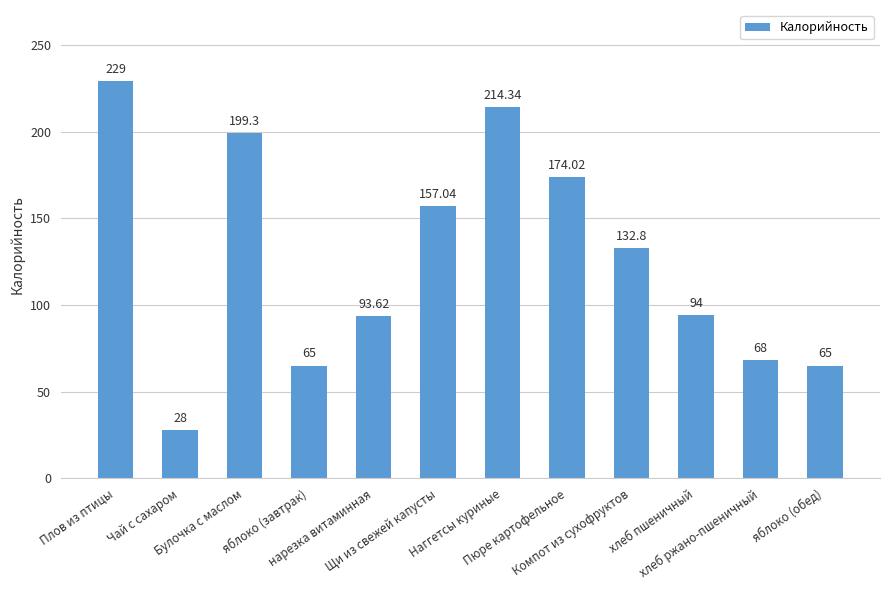

Which has a higher value, Наггетсы куриные or хлеб пшеничный?

Наггетсы куриные